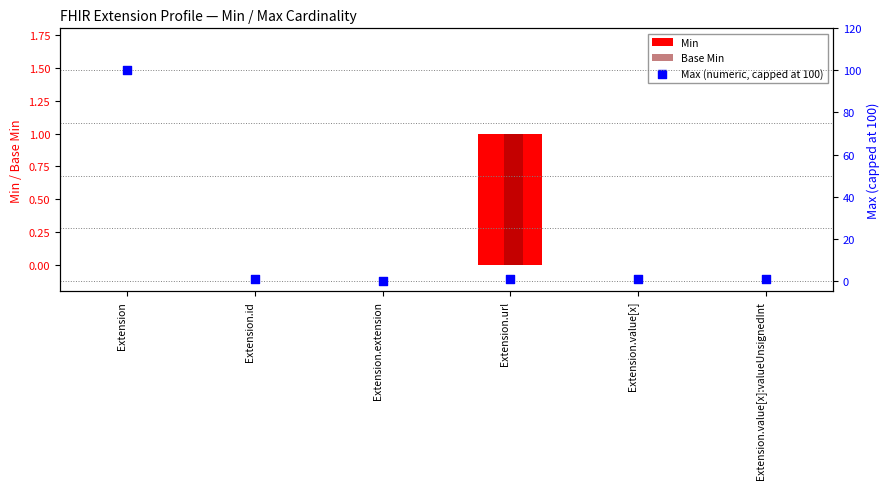

Is the value of Min at Extension.extension greater than the value of Base Min at Extension.value[x]?

No